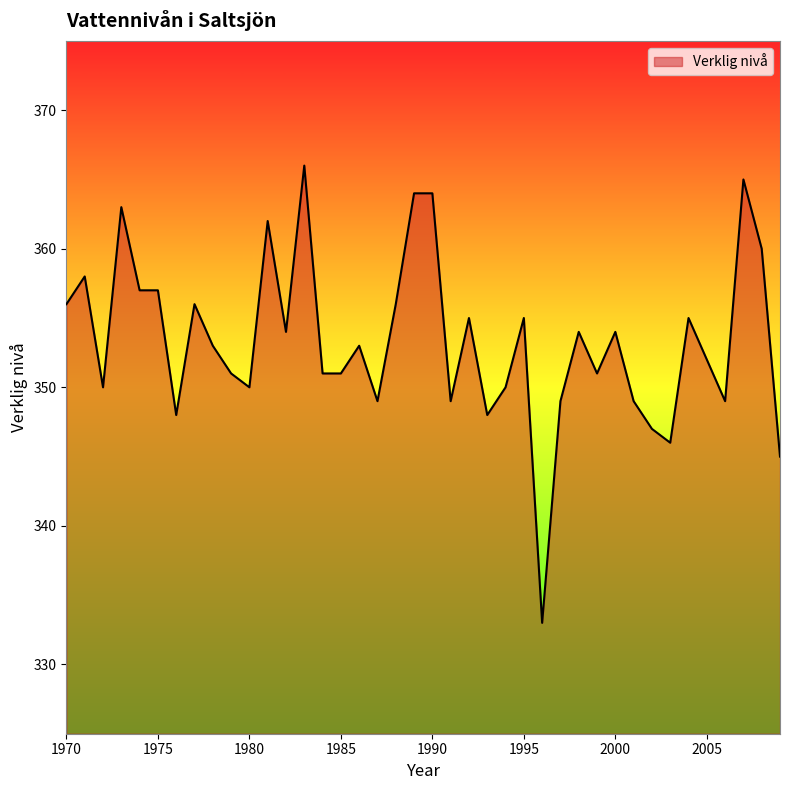

Reading left to right, extract all data points from this chart.

356	358	350	363	357	357	348	356	353	351	350	362	354	366	351	351	353	349	356	364	364	349	355	348	350	355	333	349	354	351	354	349	347	346	355	352	349	365	360	345